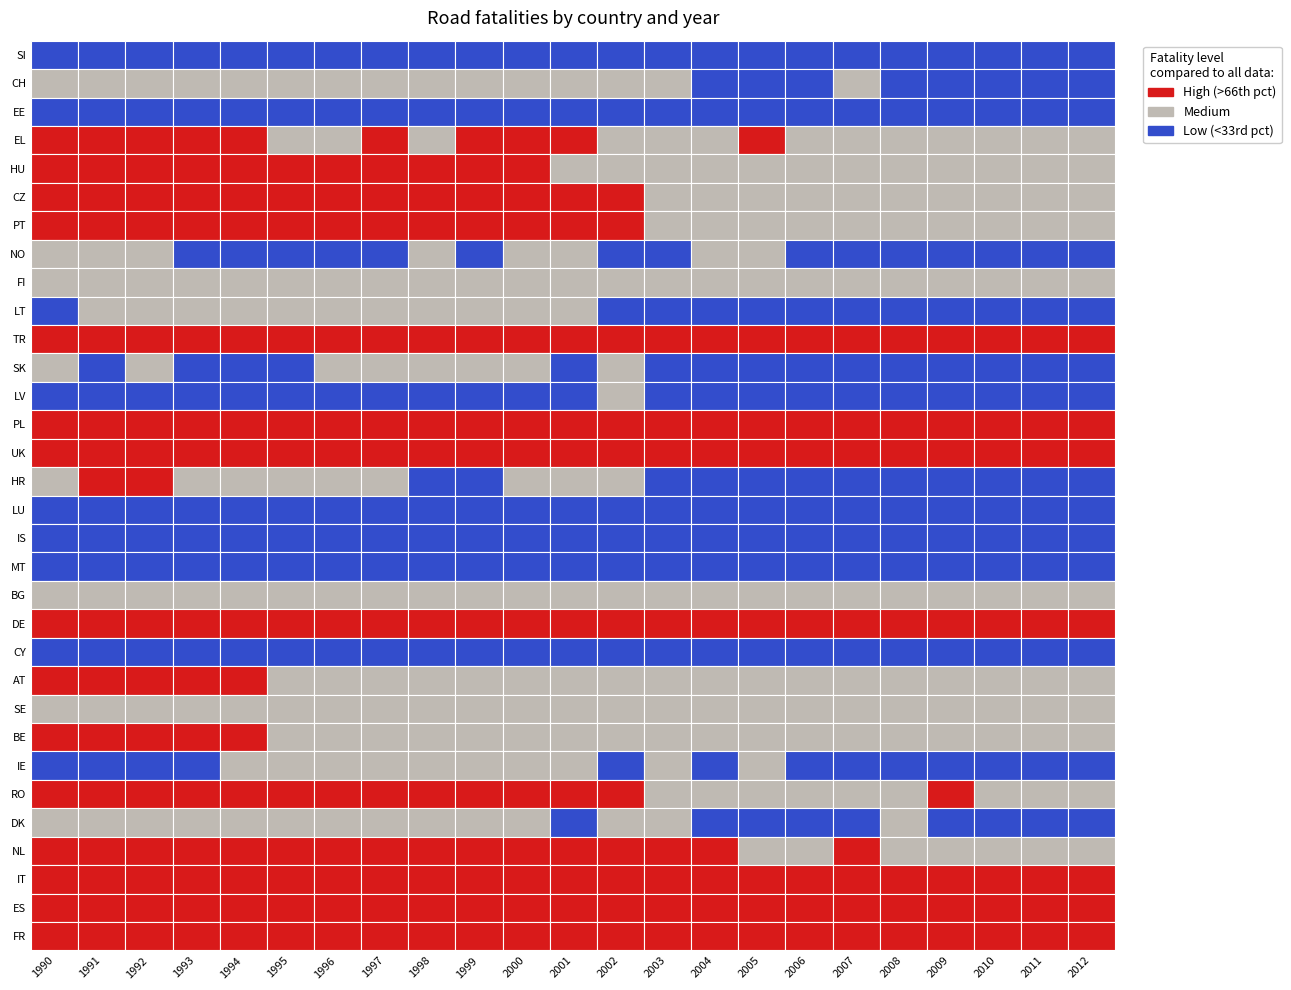

At MT, list the series in order from largest to smallest.

TR, UK, DE, FR, PL, ES, IT, NL, RO, CZ, BE, EL, BG, HU, PT, AT, SE, DK, FI, HR, LT, NO, IE, CH, SK, LV, EE, SI, LU, CY, MT, IS